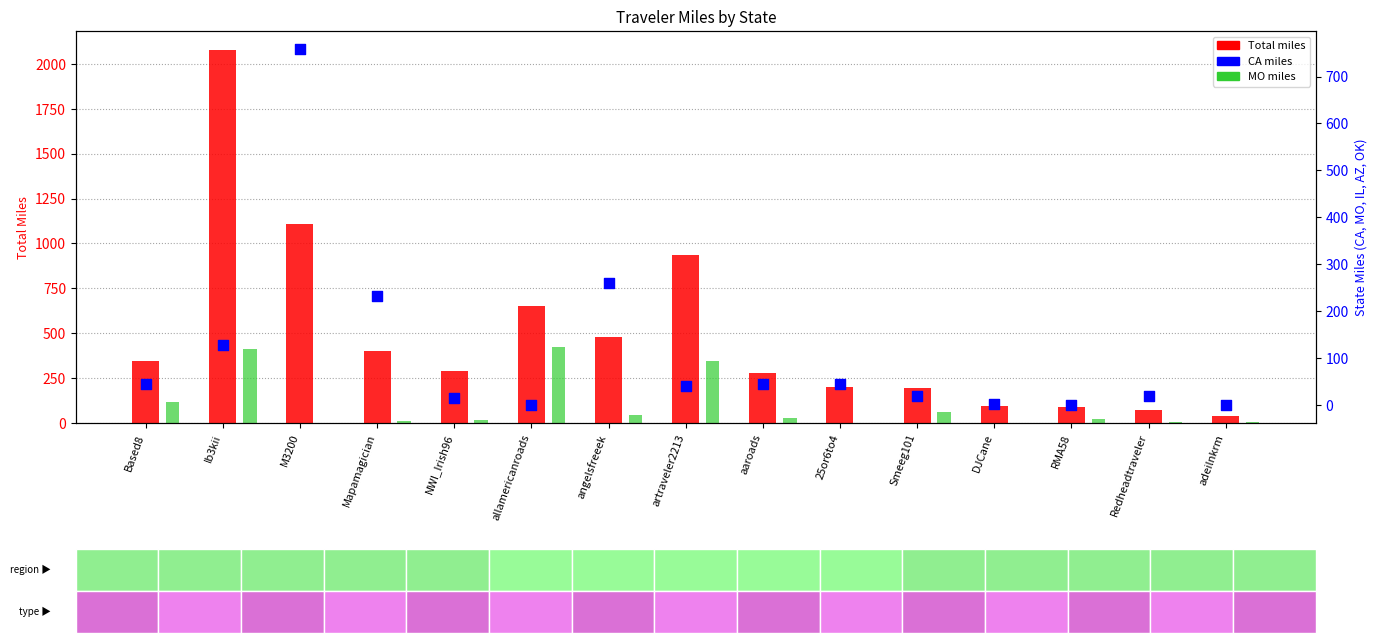

Which series contains the lowest Y value?

MO miles